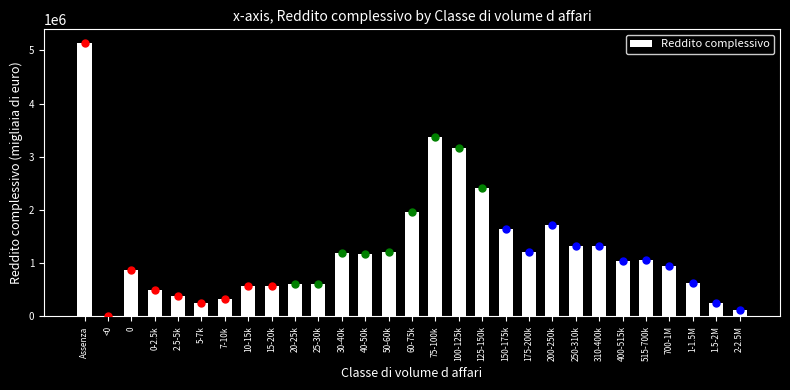

Which has a higher value, 0-2.5k or 400-515k?

400-515k